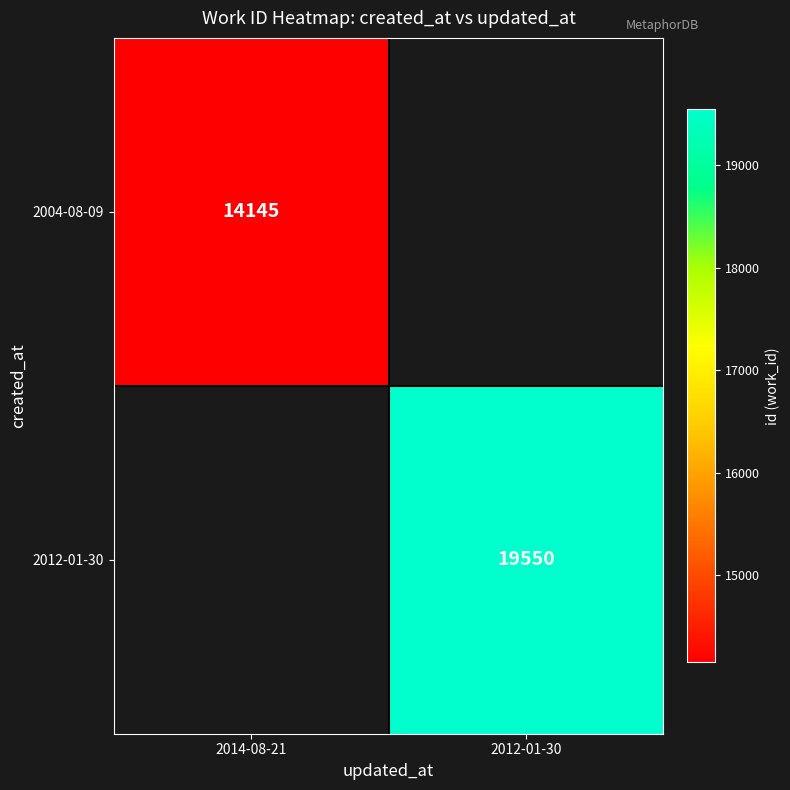

The value of 2012-01-30 at 2012-01-30 is 19550. True or false?

True